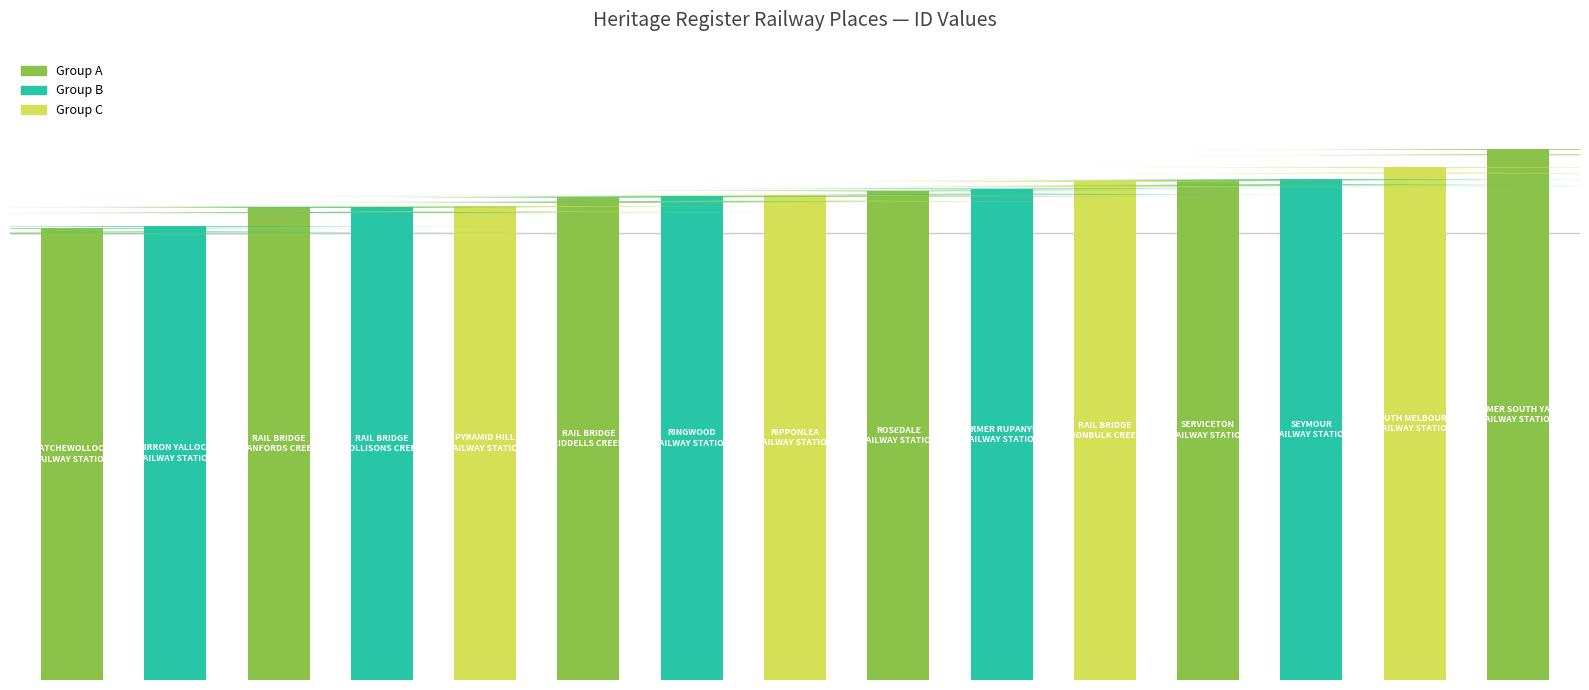

Reading left to right, list all the values displayed in this chart.

920	924	963	964	965	984	986	987	997	1001	1016	1018	1020	1044	1081